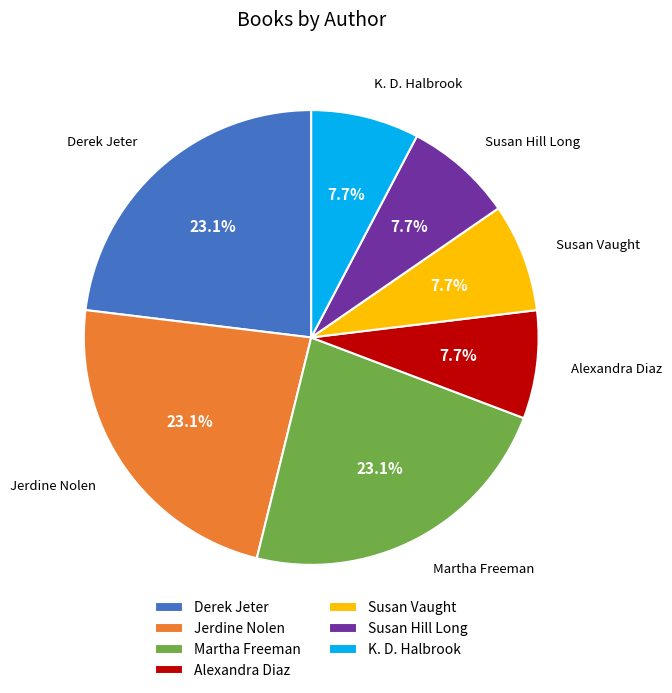

What is the ratio of the value at Susan Hill Long to the value at Alexandra Diaz?

1.0